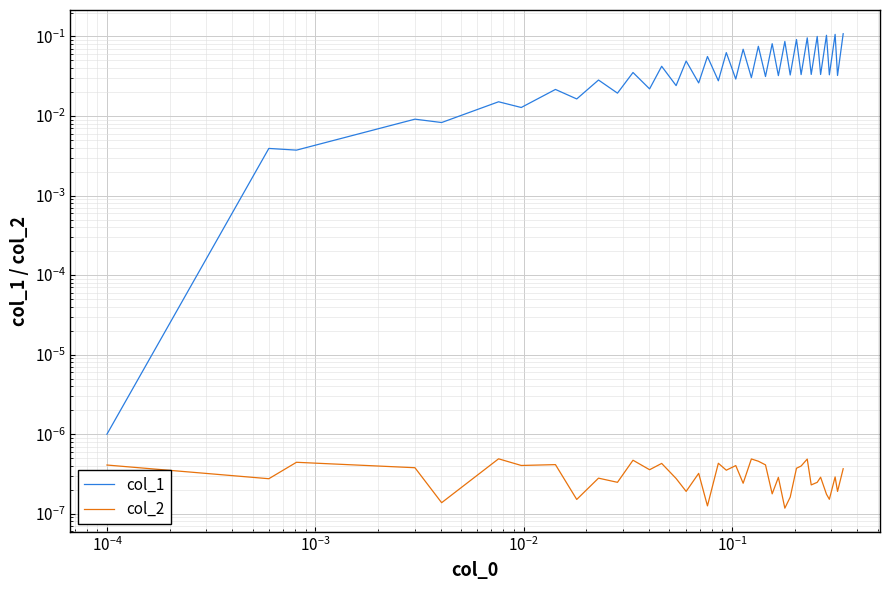

List the series in order of their overall mean, highest first.

col_1, col_2